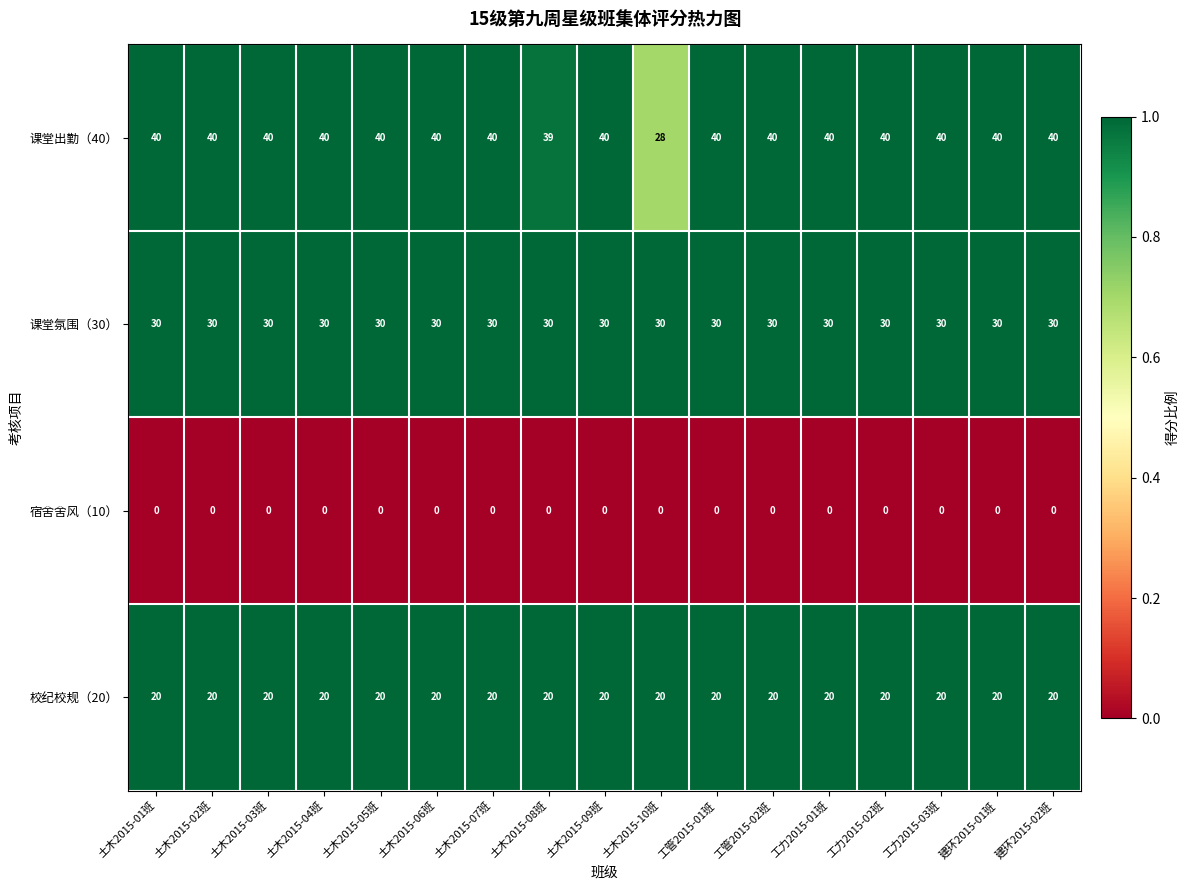

What is the spread (max minus min) of values at 土木2015-08班?

39